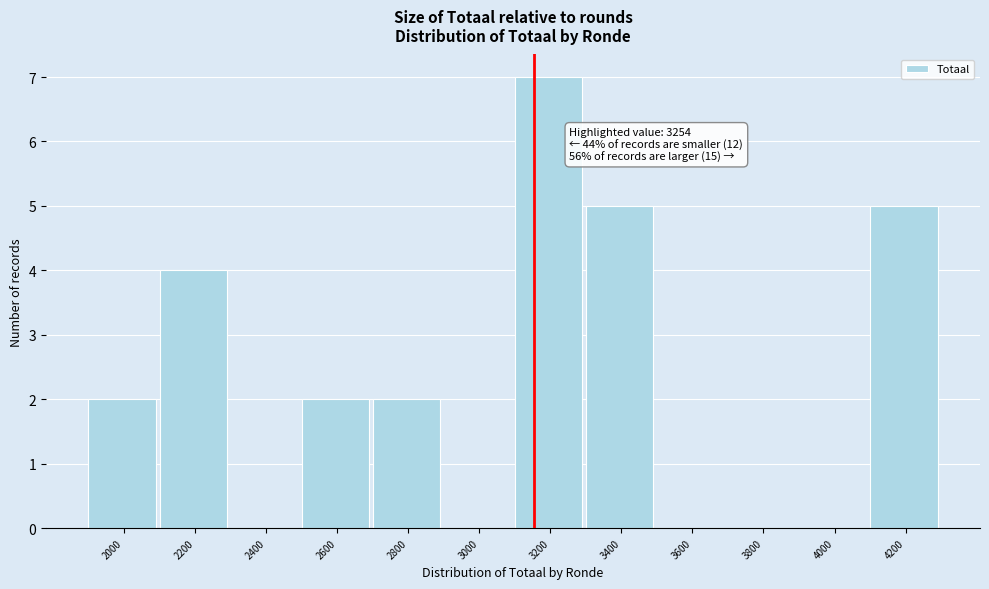

Reading left to right, what are all the values shown in this chart?

2000=2	2200=4	2400=0	2600=2	2800=2	3000=0	3200=7	3400=5	3600=0	3800=0	4000=0	4200=5